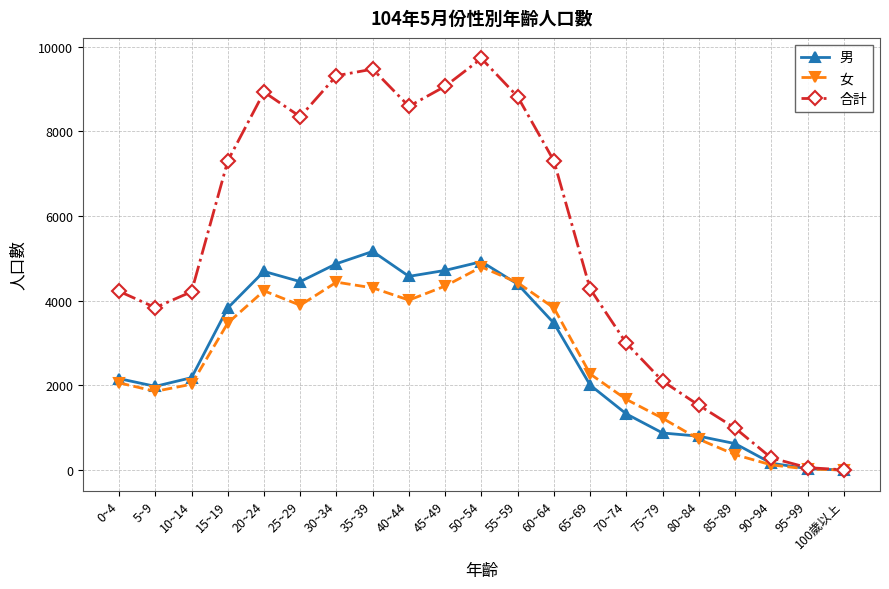

Which series has the largest total across all categories?

合計